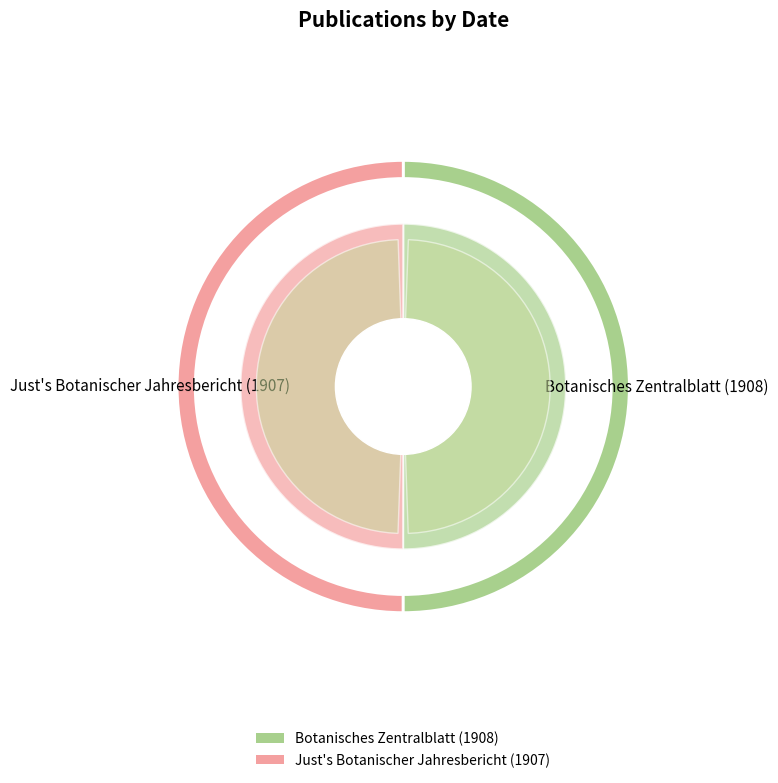

Rank the categories by value from lowest to highest.

Just's Botanischer Jahresbericht (1907), Botanisches Zentralblatt (1908)